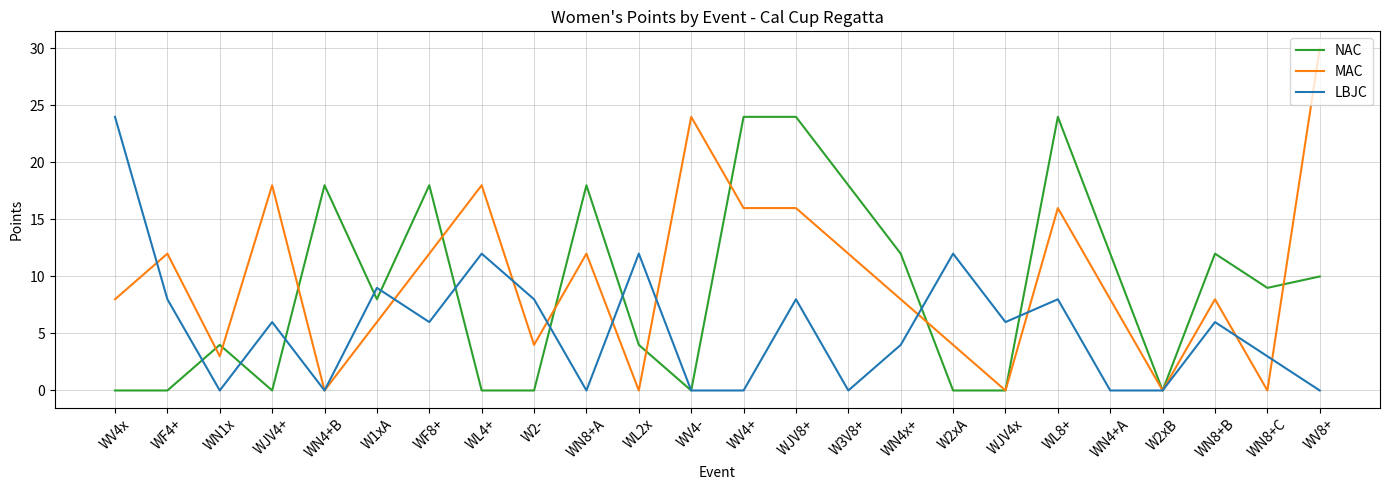

The value of MAC at W2- is 5. True or false?

False